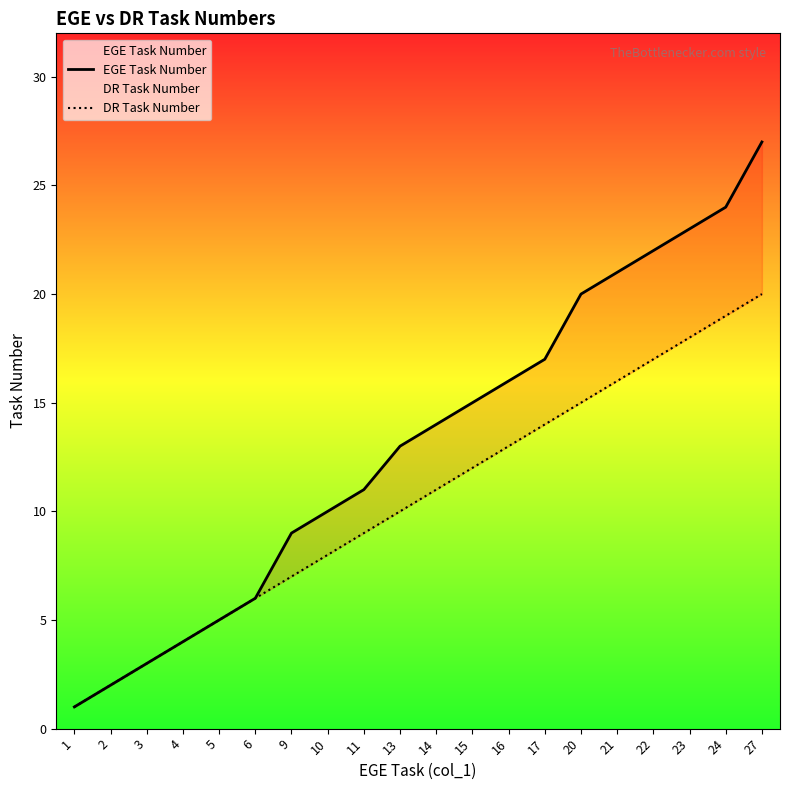

The DR Task Number series shows 6 at 17. True or false?

False